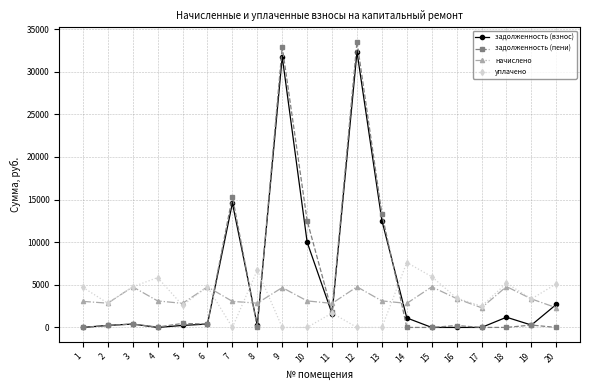

The уплачено series shows 1777.2 at 14. True or false?

False